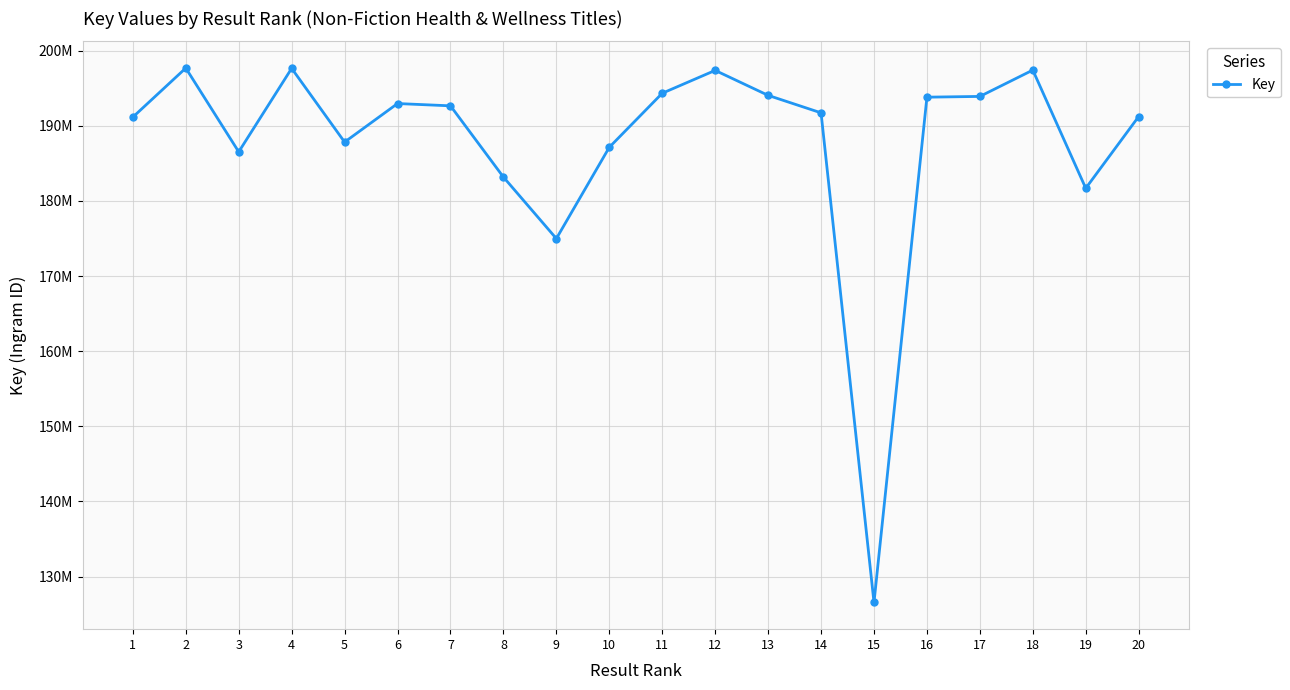

At which category does the chart reach its minimum across all series?

15